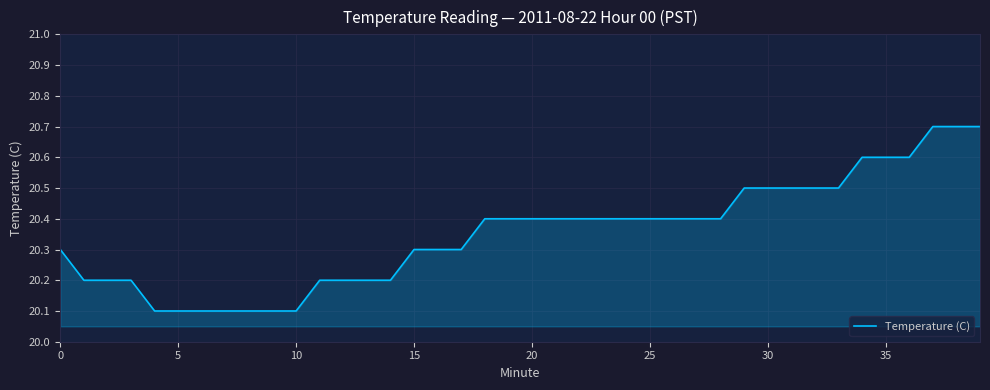

What is the sum of all values?

814.1